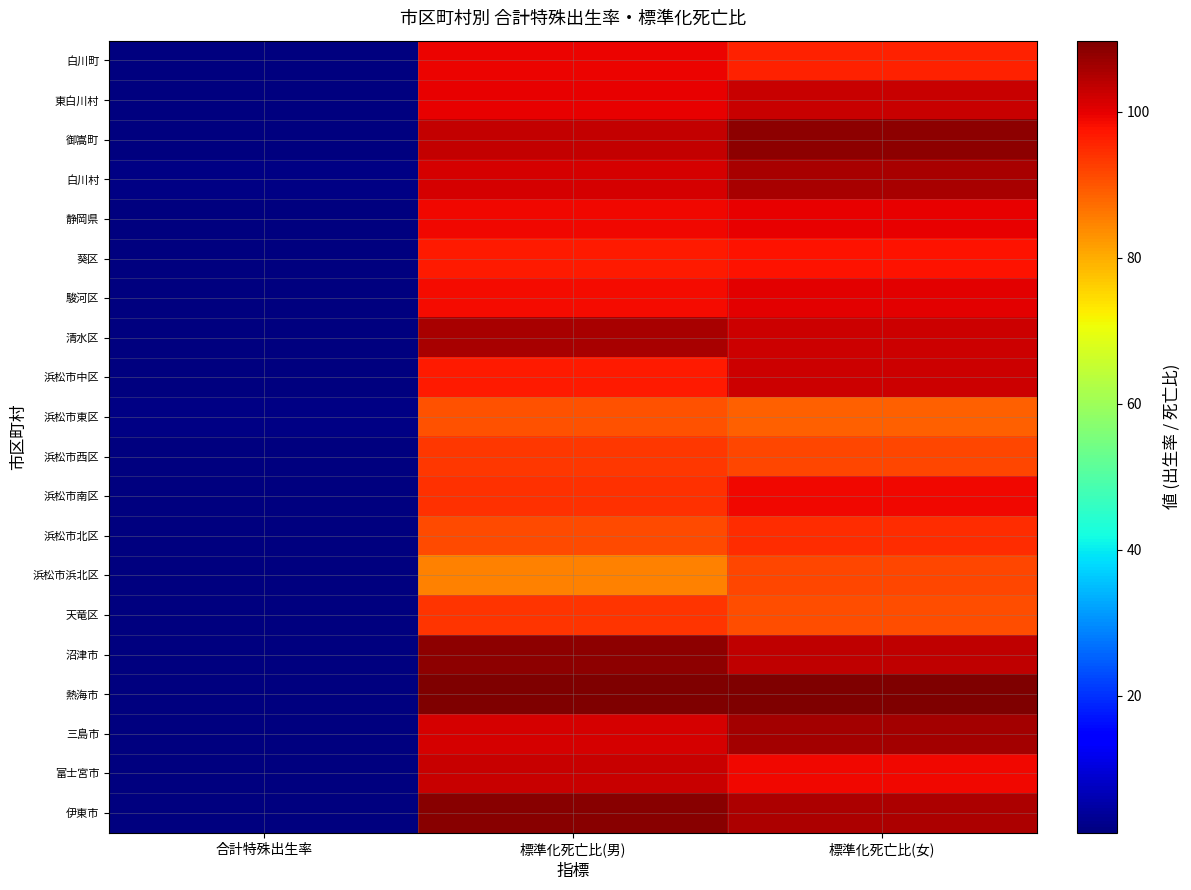

Which series changed the most between 合計特殊出生率 and 標準化死亡比(女)?

熱海市